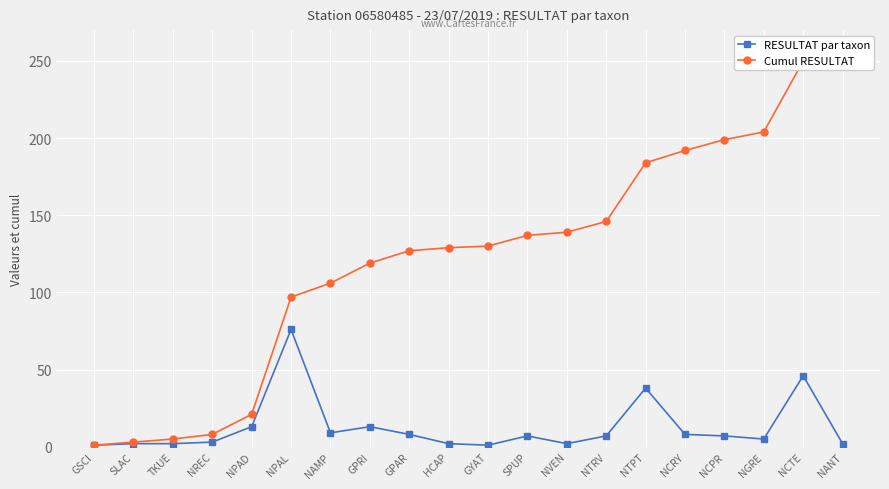

What is the label of the 11th point from the right?

HCAP